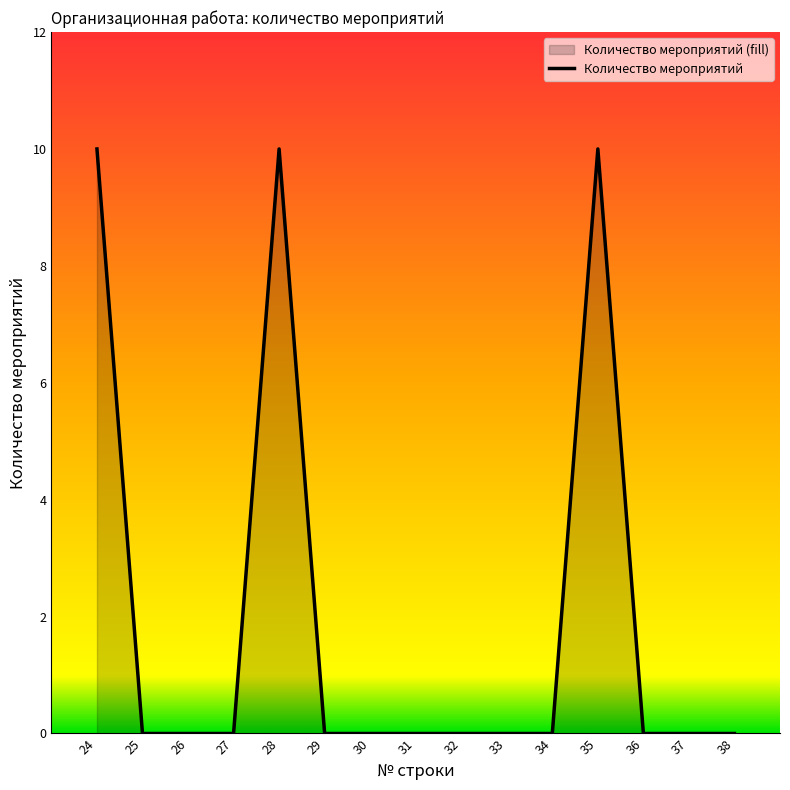

Reading left to right, list all the values displayed in this chart.

10	0	0	0	10	0	0	0	0	0	0	10	0	0	0